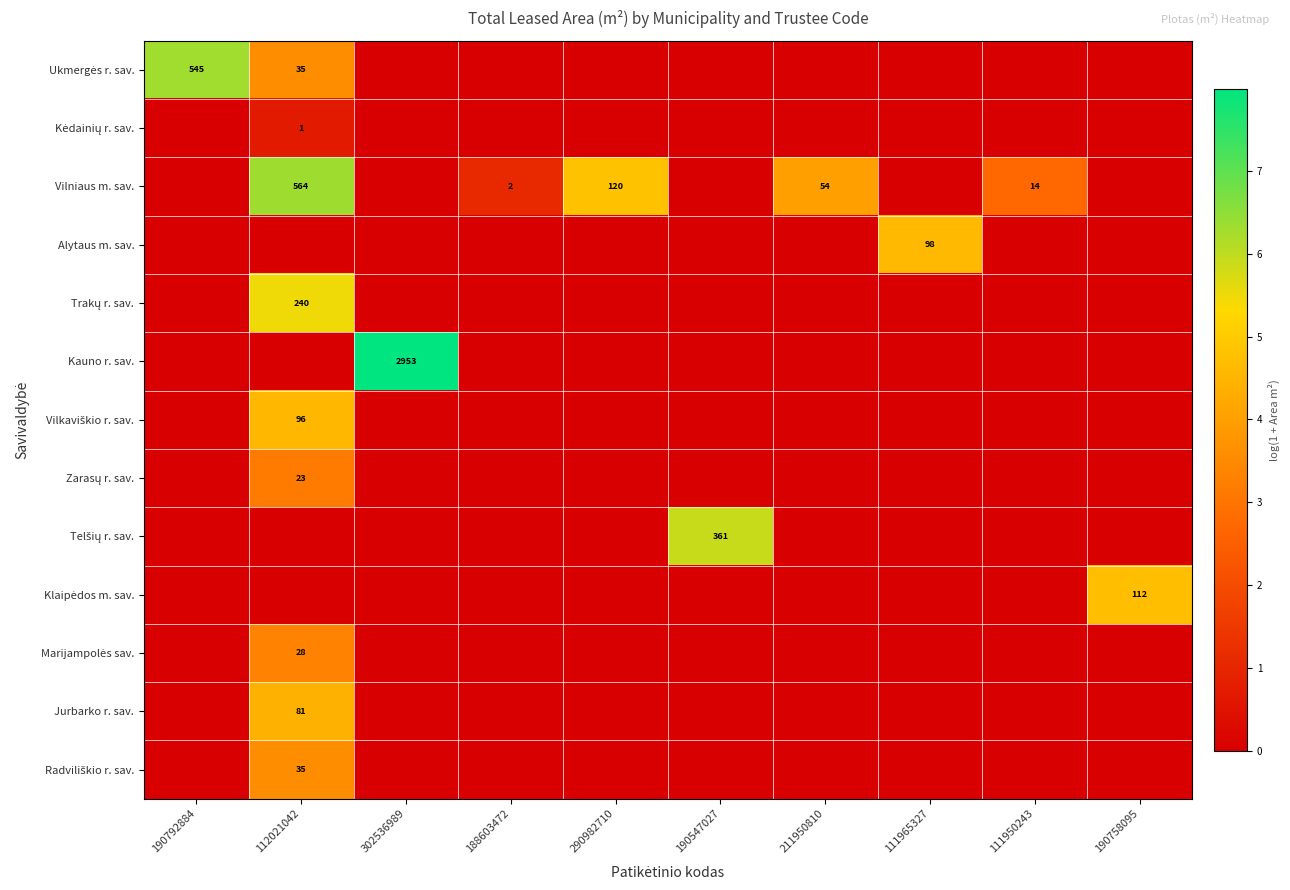

Which category has the lowest value across all series?

302536989